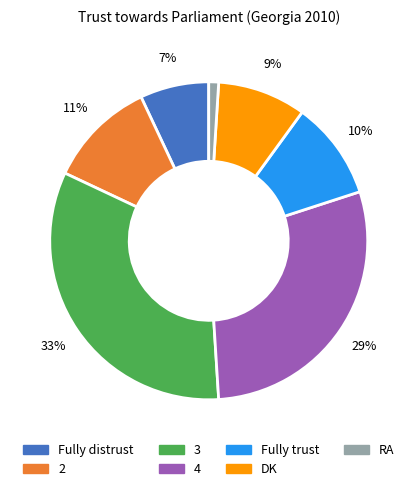

Between 2 and 4, which is larger?

4